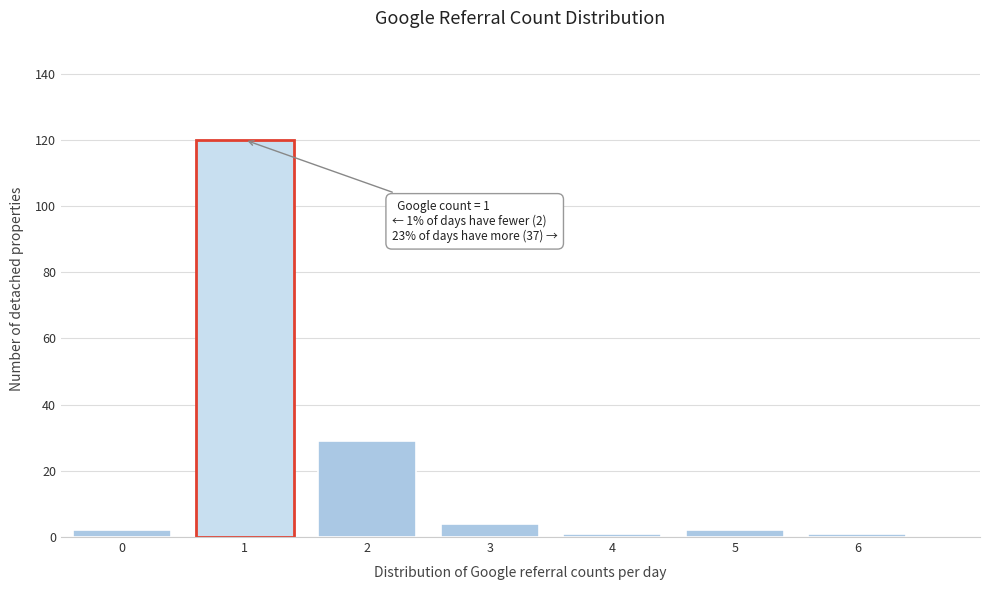

Reading right to left, list all the values displayed in this chart.

1	2	1	4	29	120	2